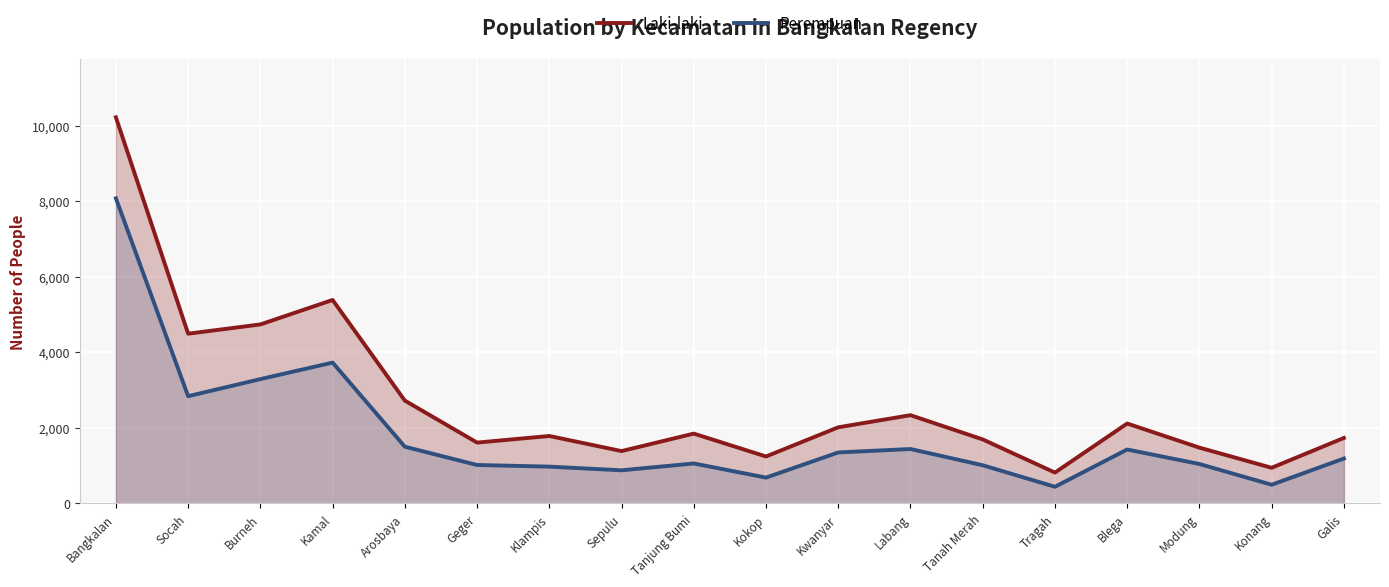

True or false: Laki-laki has a value of 880 at Labang.

False